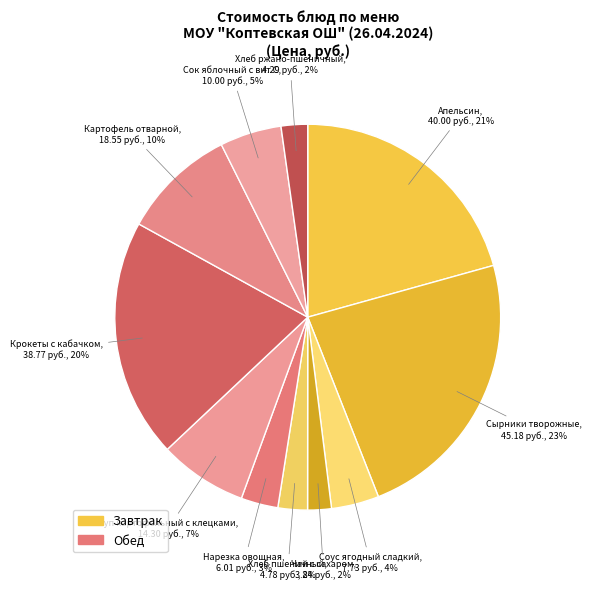

To the nearest percent, what portion does Хлеб ржано-пшеничный represent?

2%